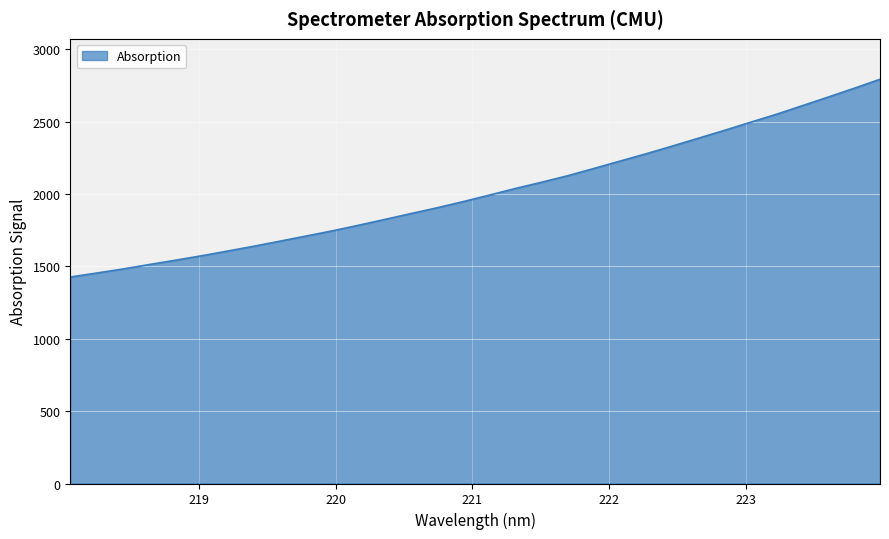

What is the smallest value displayed?

1426.5